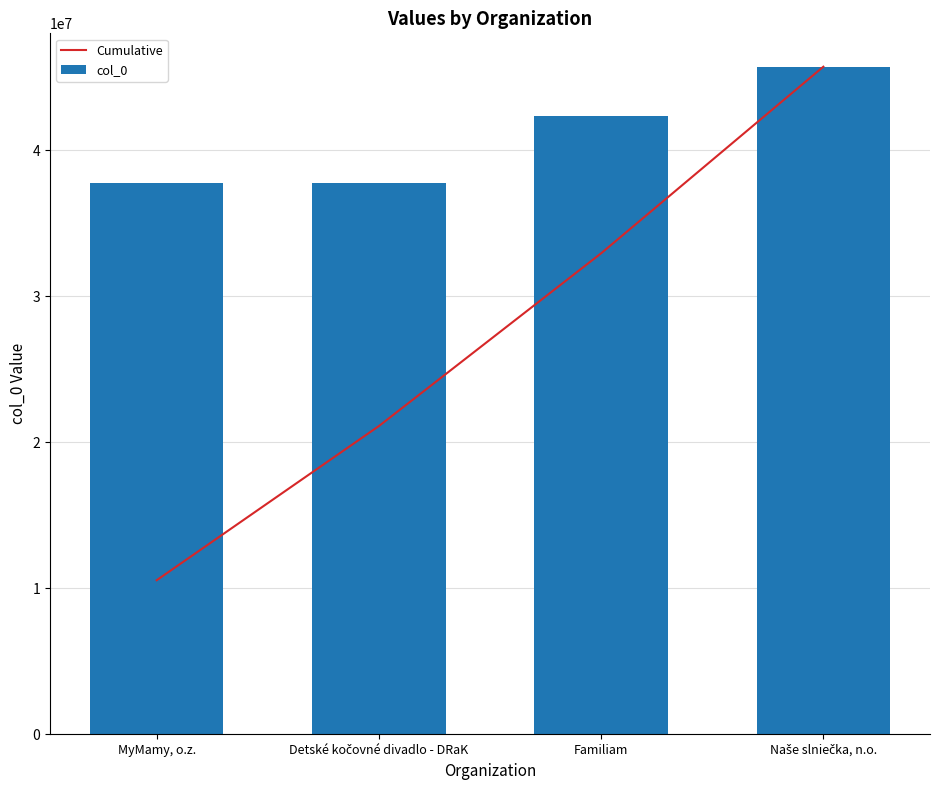

Which series has the widest spread of values?

Cumulative